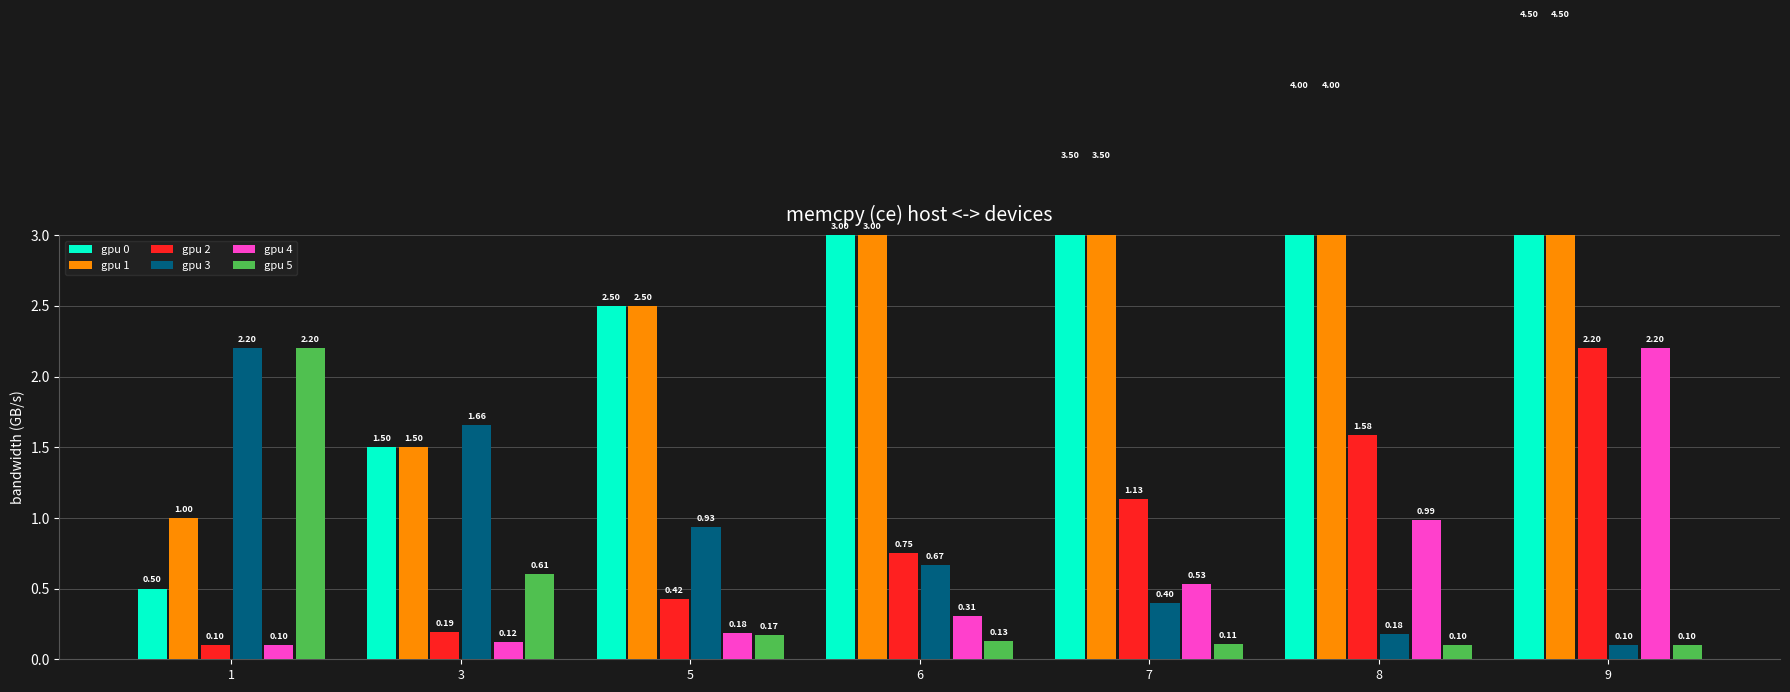

What value does the gpu 3 series have at 9?

0.1